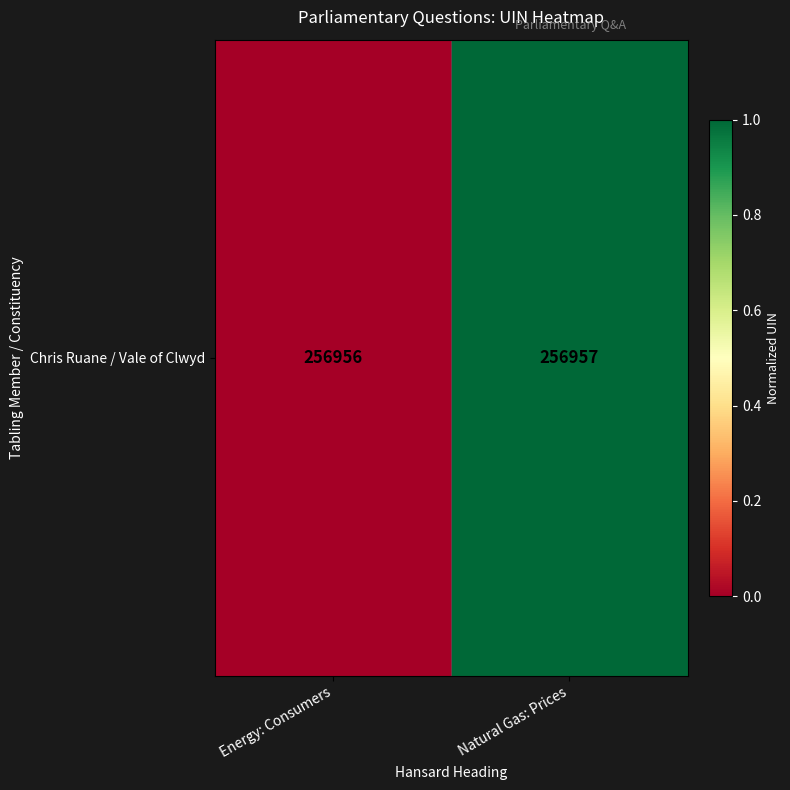

Between Energy: Consumers and Natural Gas: Prices, which is larger?

Natural Gas: Prices